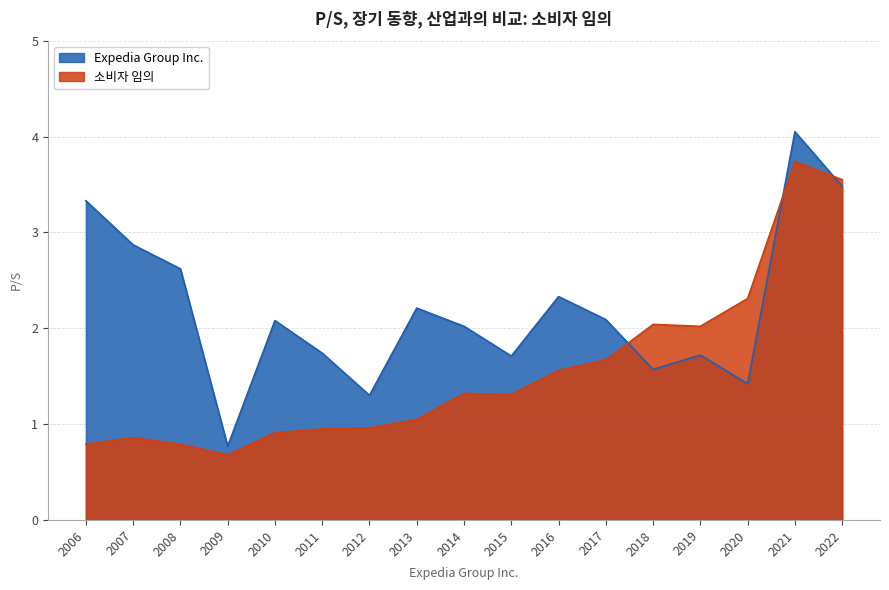

Where is the first local minimum for Expedia Group Inc.?

2009